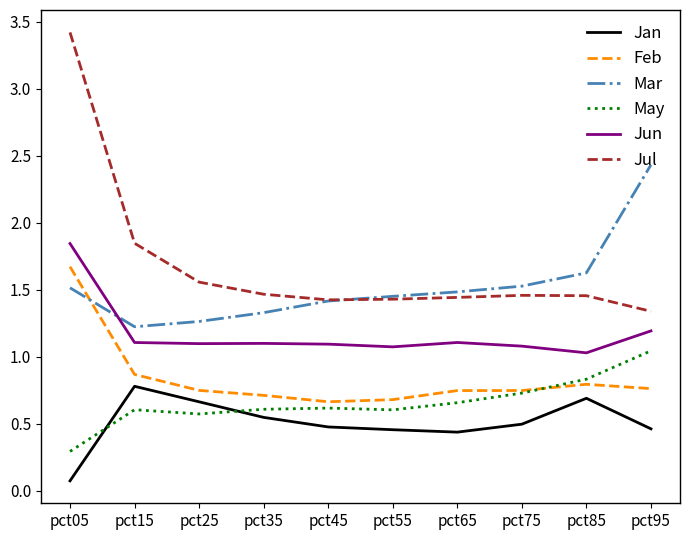

True or false: Jul and Jan intersect in this chart.

False